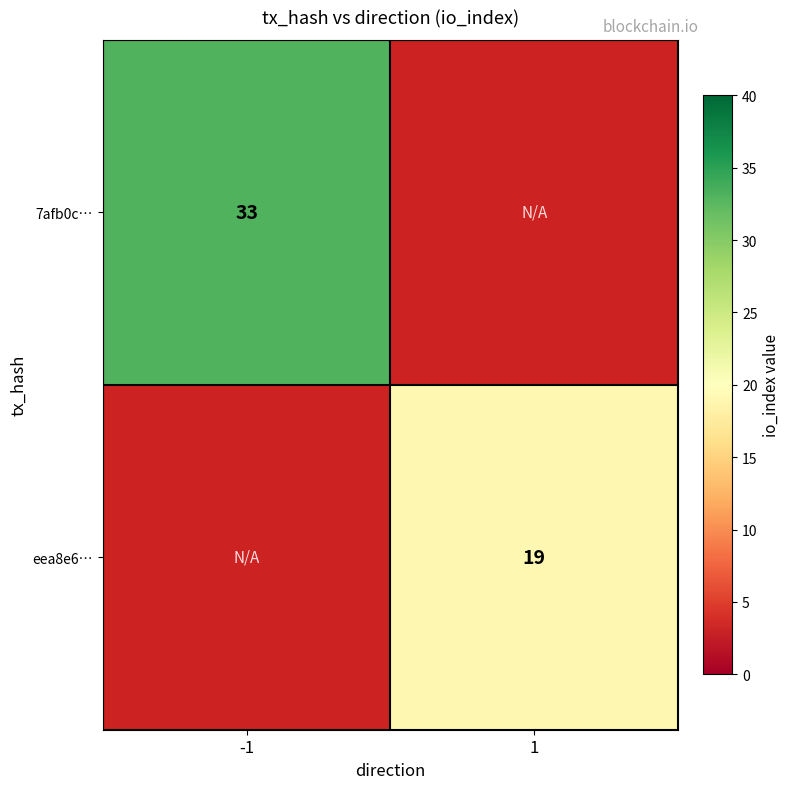

At how many categories does at least one series exceed 28?

1